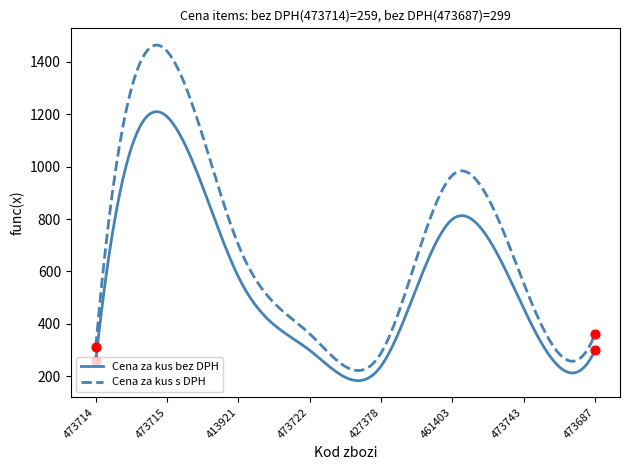

Which series has the widest spread of values?

Cena za kus s DPH